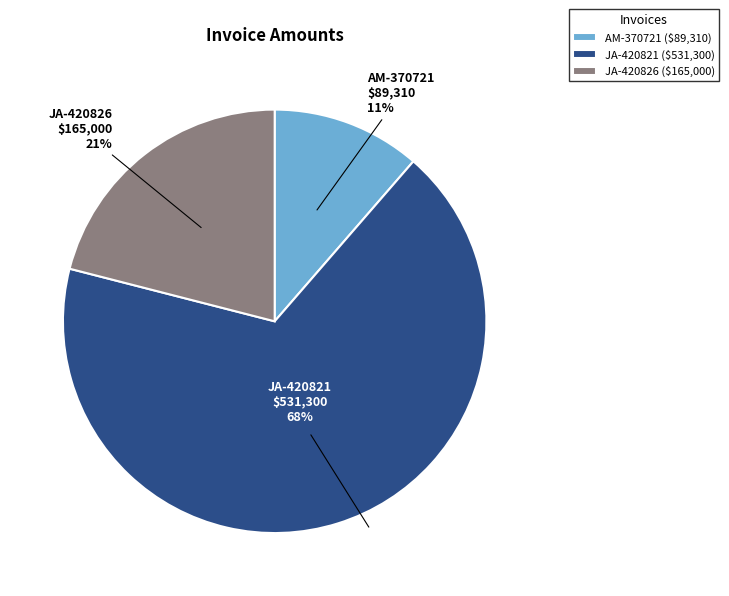

Is the sum of JA-420821 and JA-420826 greater than half?

Yes